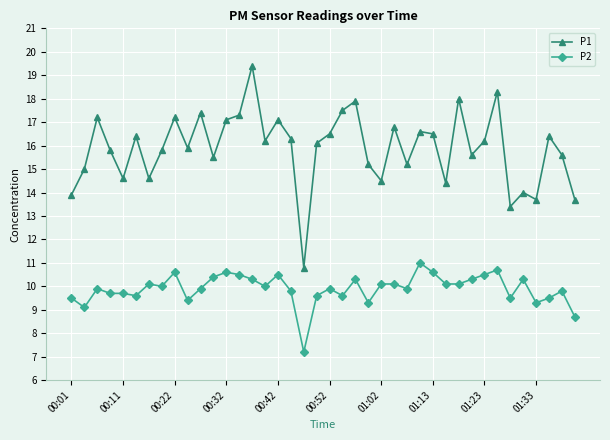

True or false: P1 has more than 1 interior local peaks.

True